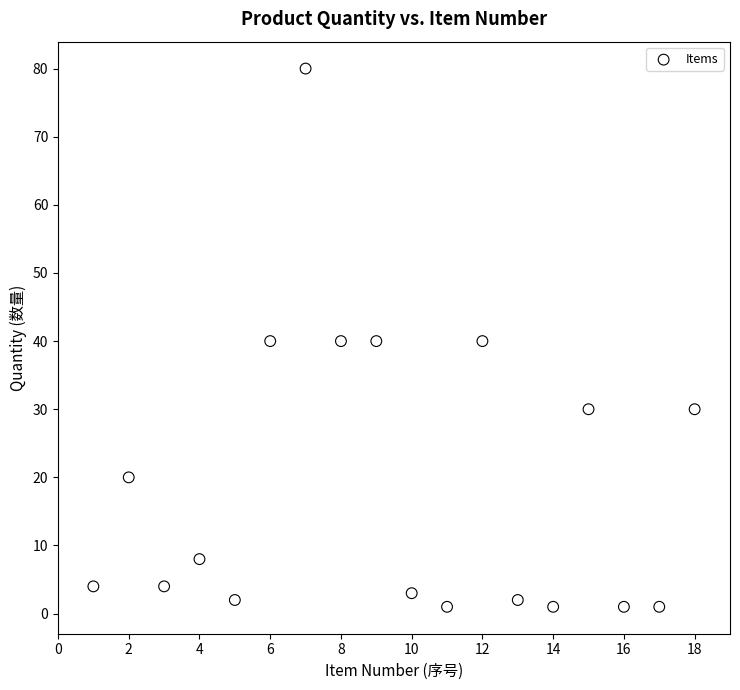

What is the range of X values (max minus min)?

17